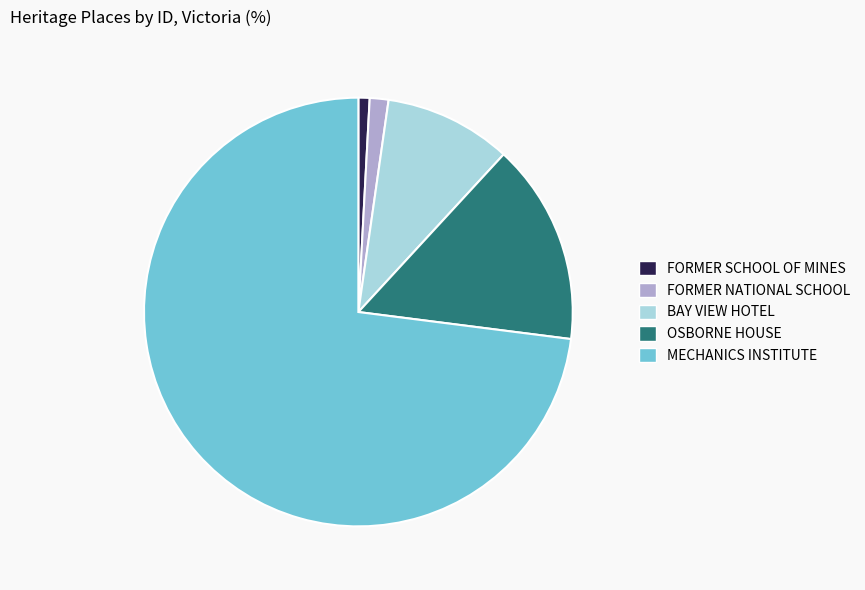

Between OSBORNE HOUSE and FORMER SCHOOL OF MINES, which is larger?

OSBORNE HOUSE